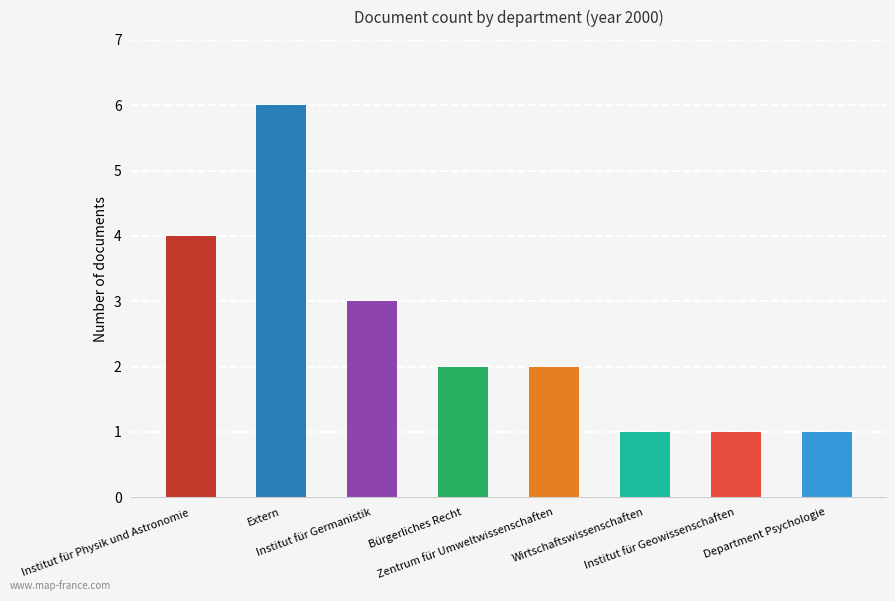

Reading right to left, transcribe all the data shown in this chart.

Department Psychologie=1	Institut für Geowissenschaften=1	Wirtschaftswissenschaften=1	Zentrum für Umweltwissenschaften=2	Bürgerliches Recht=2	Institut für Germanistik=3	Extern=6	Institut für Physik und Astronomie=4